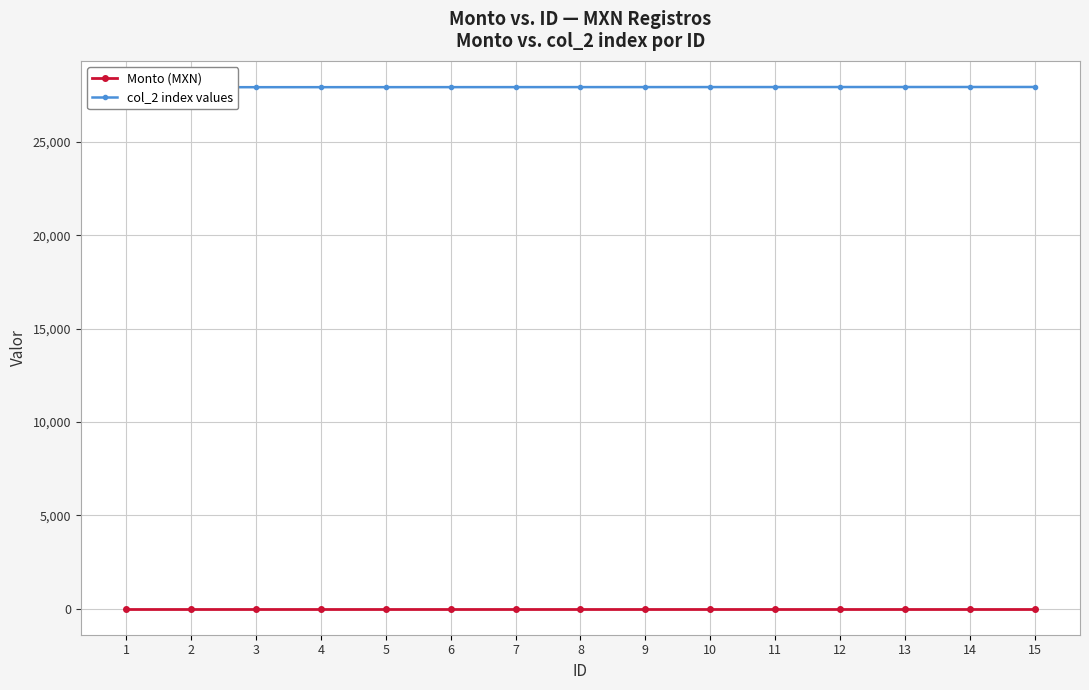

True or false: col_2 index values has more than 0 interior local peaks.

False